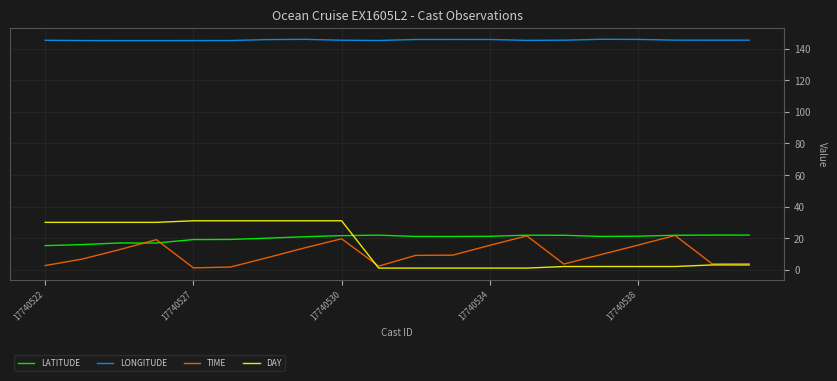

Which series has the widest spread of values?

DAY